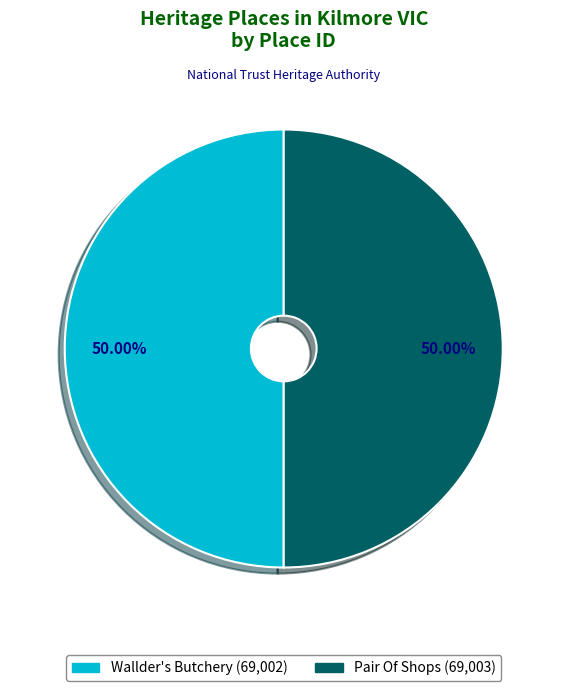

Approximately how many times larger is the value at Wallder's Butchery compared to Pair Of Shops?

1.0